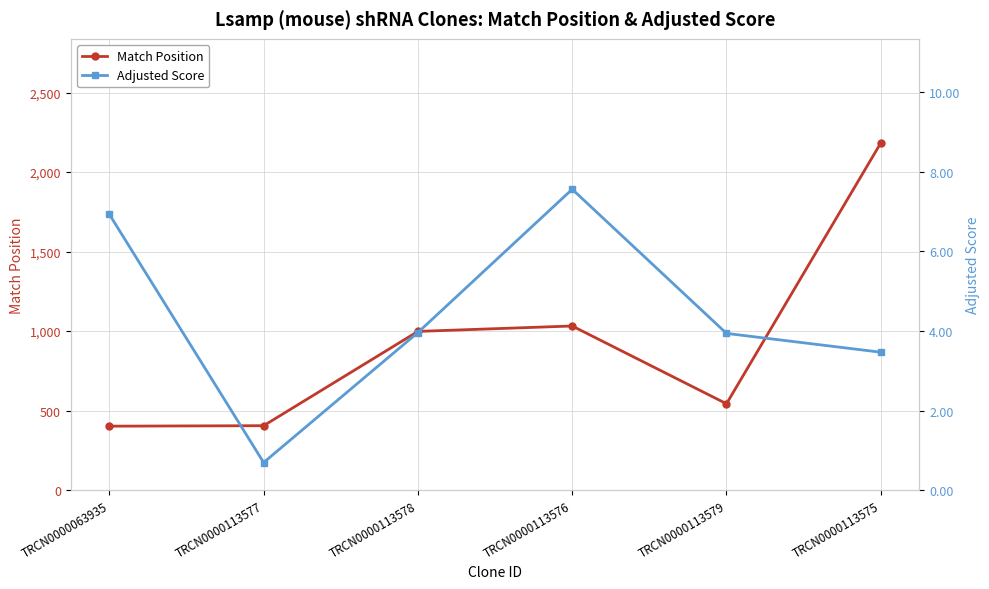

What are all the series names shown in the legend?

Match Position, Adjusted Score